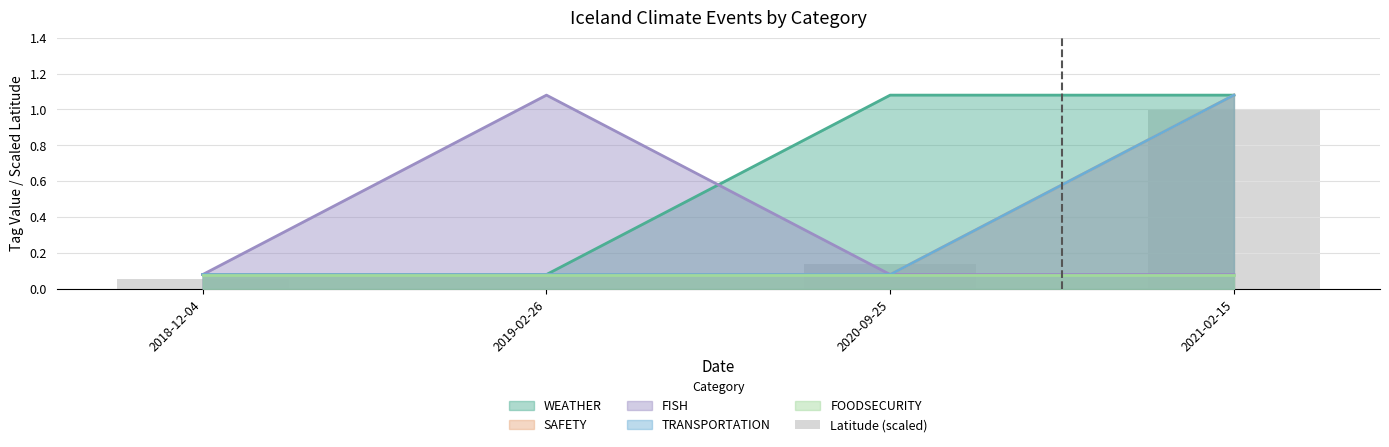

How many values exceed 0?

3